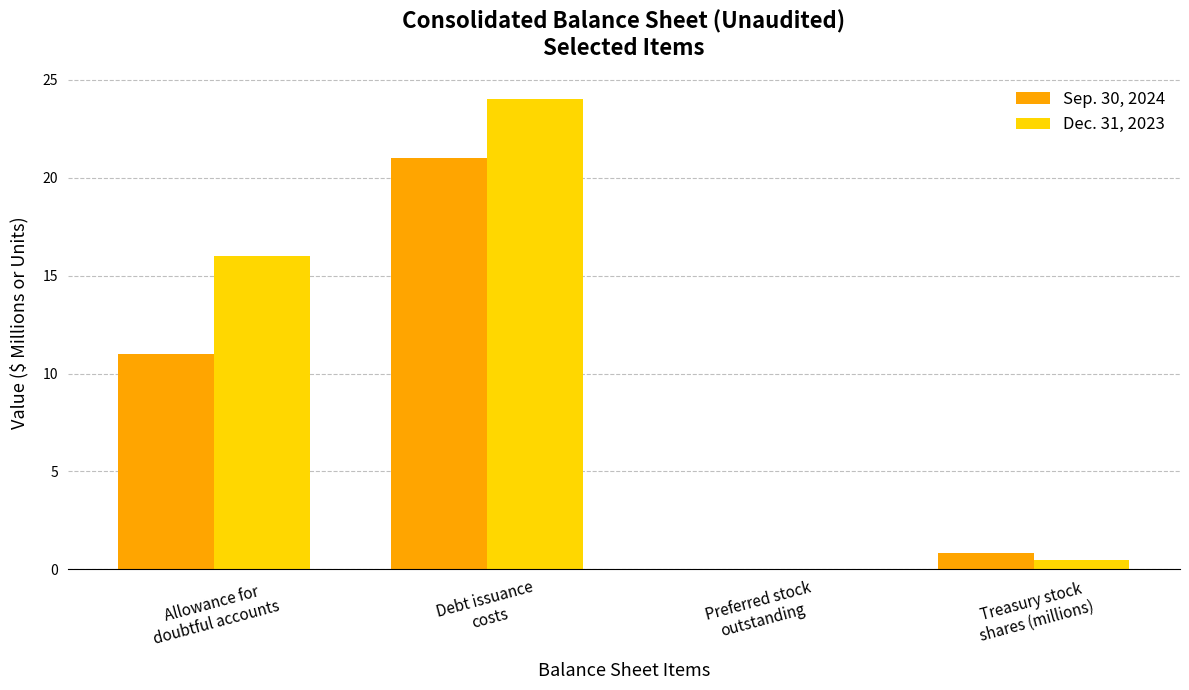

Reading left to right, extract all data points from this chart.

Sep. 30, 2024: Allowance for
doubtful accounts=11.0	Debt issuance
costs=21.0	Preferred stock
outstanding=0.0	Treasury stock
shares (millions)=0.8
Dec. 31, 2023: Allowance for
doubtful accounts=16.0	Debt issuance
costs=24.0	Preferred stock
outstanding=0.0	Treasury stock
shares (millions)=0.5